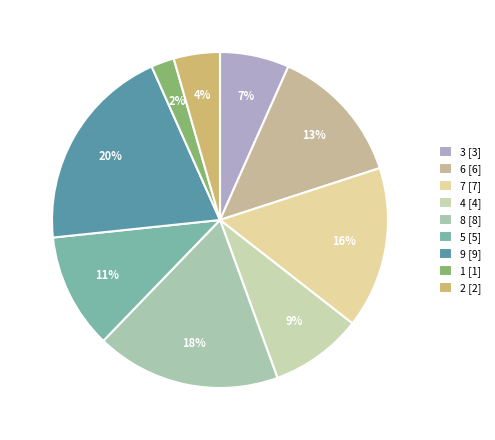

True or false: 5 accounts for 11% of the total.

True